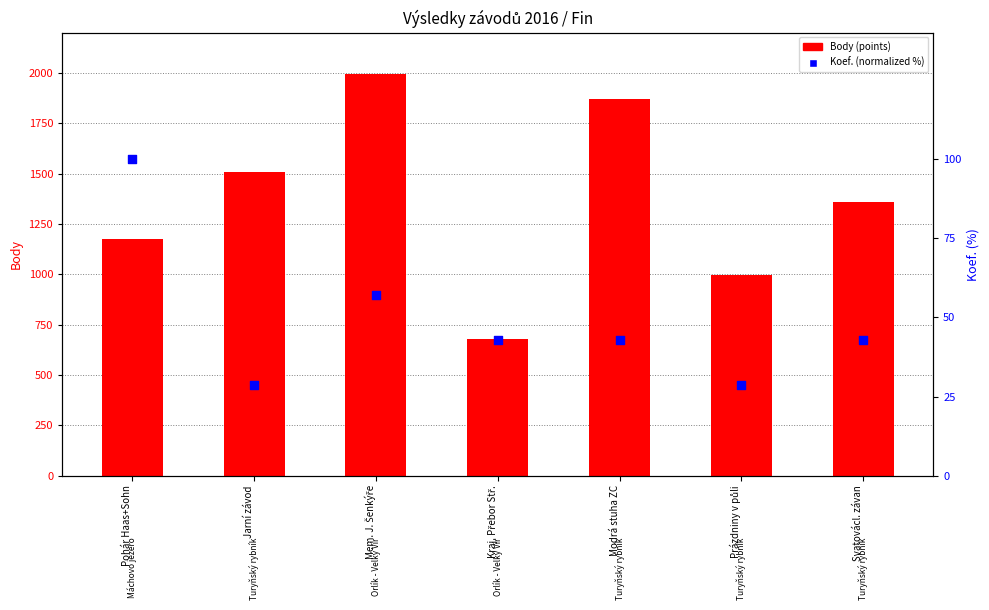

What is the total value across all series at Svatovácl. závan?

1402.9